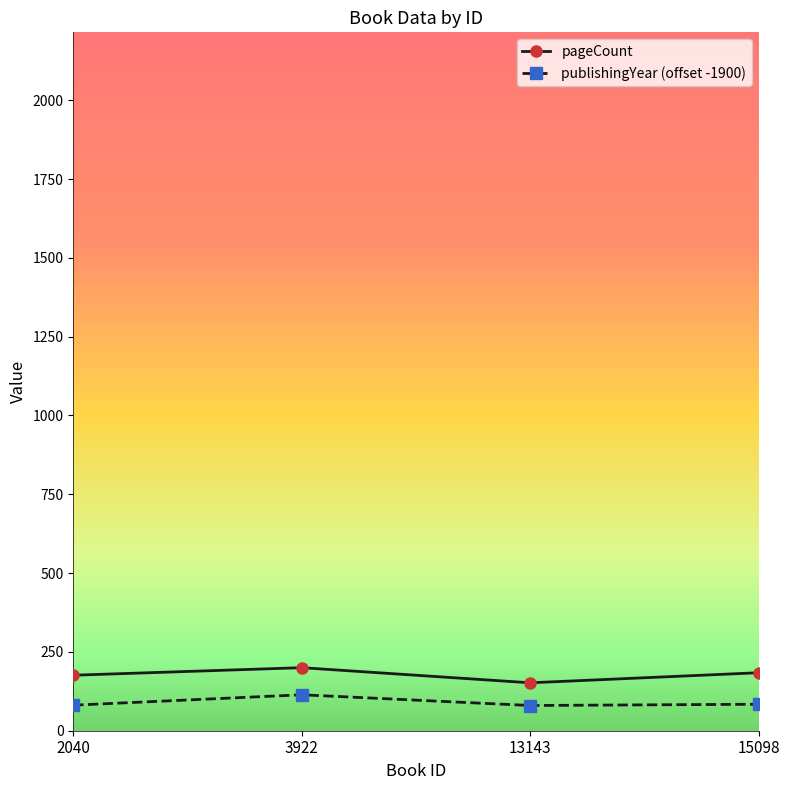

What is the difference between the highest and lowest values at 2040?

95